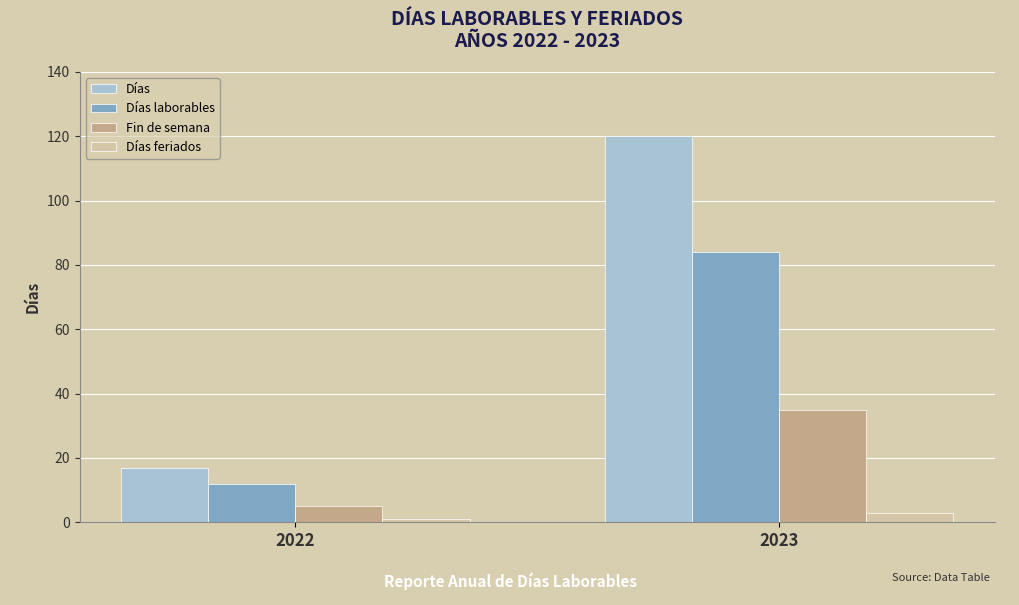

What is the difference between the highest and lowest values at 2023?

117